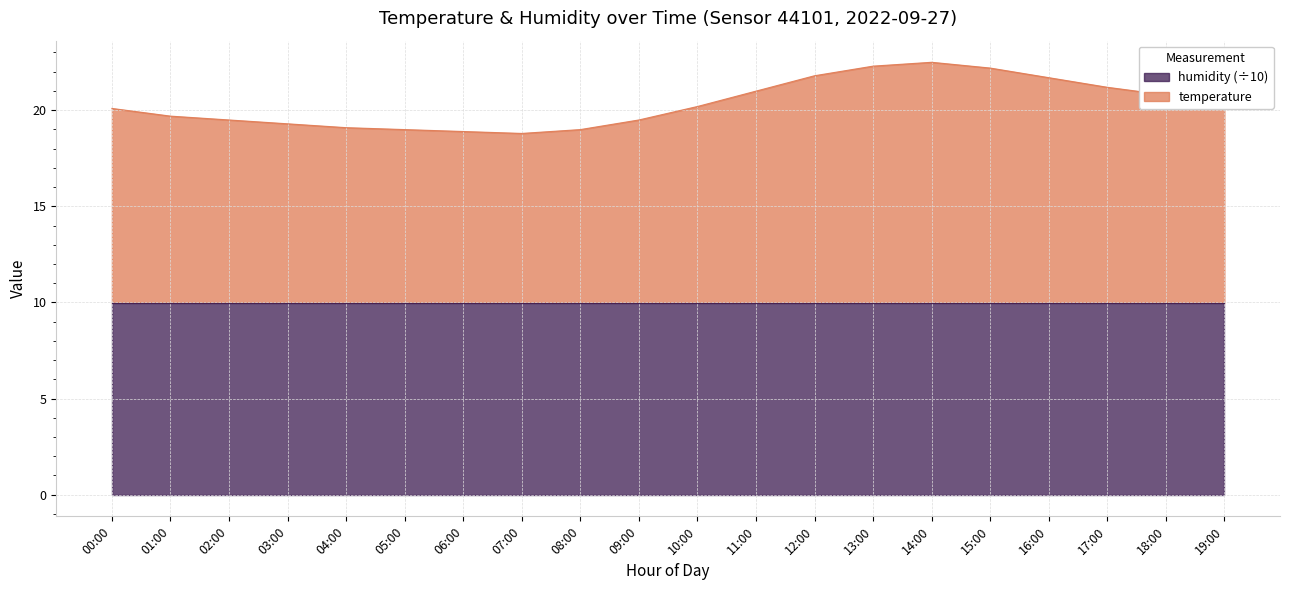

How many data points are above 20?

11